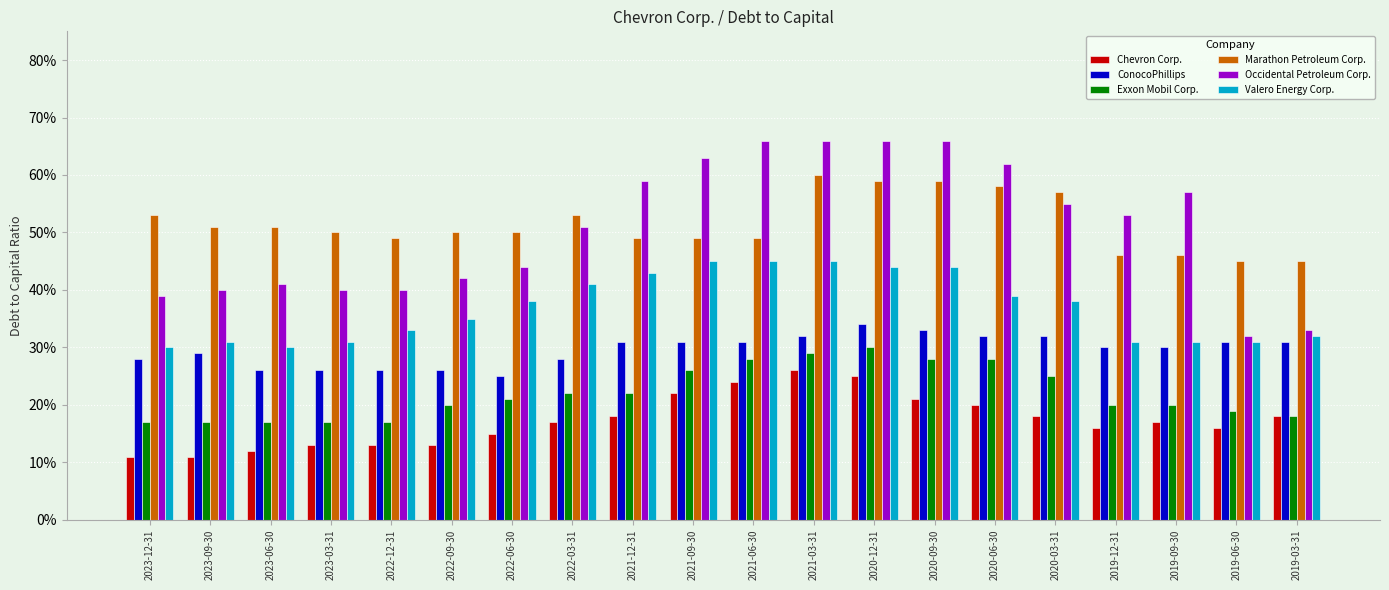

Reading right to left, list all the values displayed in this chart.

Chevron Corp.: 0.2	0.2	0.2	0.2	0.2	0.2	0.2	0.2	0.3	0.2	0.2	0.2	0.2	0.1	0.1	0.1	0.1	0.1	0.1	0.1
ConocoPhillips: 0.3	0.3	0.3	0.3	0.3	0.3	0.3	0.3	0.3	0.3	0.3	0.3	0.3	0.2	0.3	0.3	0.3	0.3	0.3	0.3
Exxon Mobil Corp.: 0.2	0.2	0.2	0.2	0.2	0.3	0.3	0.3	0.3	0.3	0.3	0.2	0.2	0.2	0.2	0.2	0.2	0.2	0.2	0.2
Marathon Petroleum Corp.: 0.5	0.5	0.5	0.5	0.6	0.6	0.6	0.6	0.6	0.5	0.5	0.5	0.5	0.5	0.5	0.5	0.5	0.5	0.5	0.5
Occidental Petroleum Corp.: 0.3	0.3	0.6	0.5	0.6	0.6	0.7	0.7	0.7	0.7	0.6	0.6	0.5	0.4	0.4	0.4	0.4	0.4	0.4	0.4
Valero Energy Corp.: 0.3	0.3	0.3	0.3	0.4	0.4	0.4	0.4	0.5	0.5	0.5	0.4	0.4	0.4	0.3	0.3	0.3	0.3	0.3	0.3